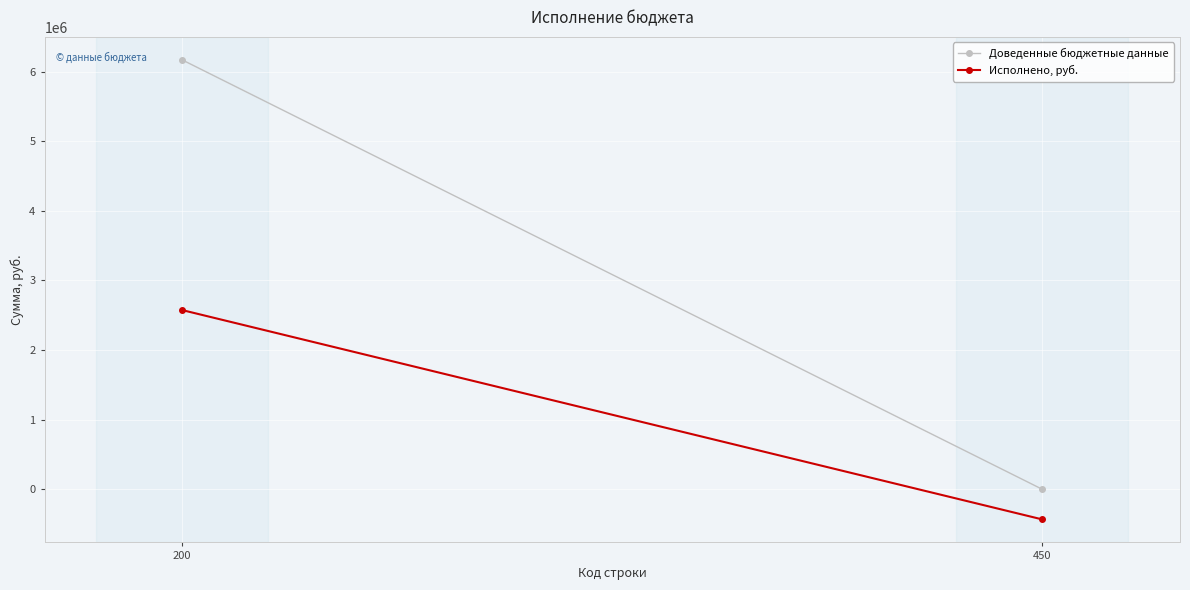

Which series changed the most between 200 and 450?

Доведенные бюджетные данные